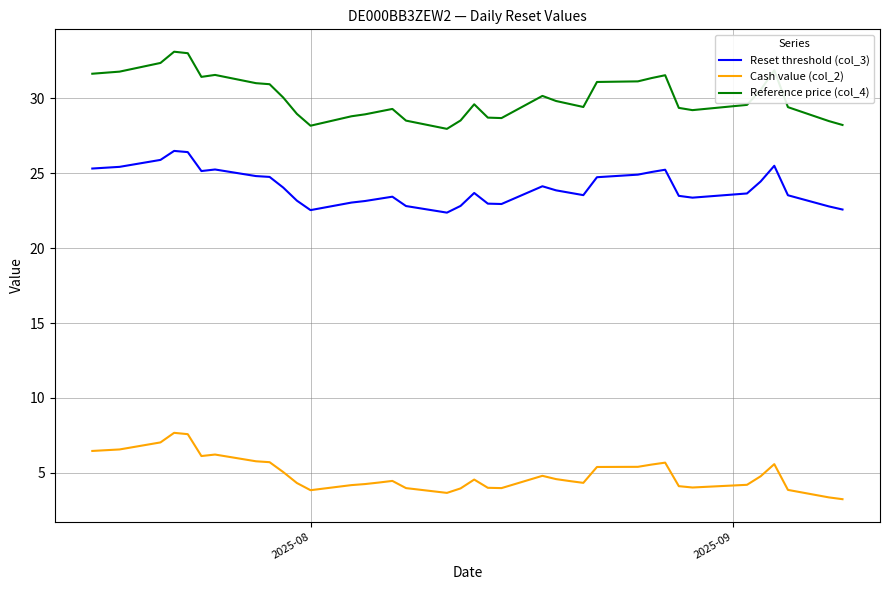

True or false: Reset threshold (col_3) and Cash value (col_2) intersect in this chart.

False